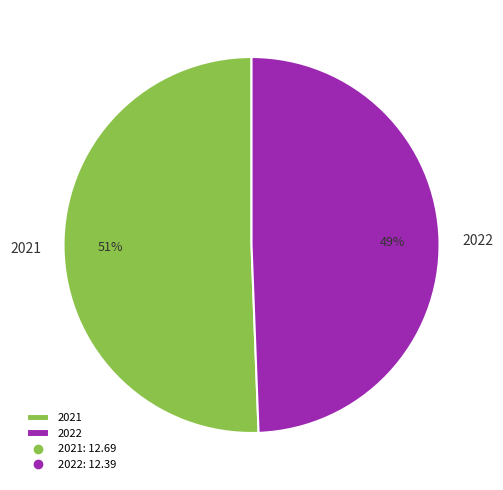

Is there a majority slice in this chart?

Yes